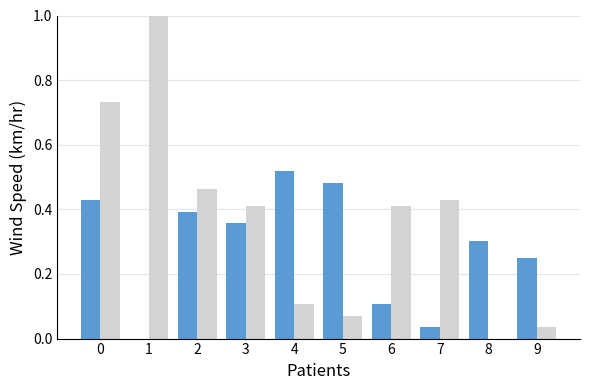

What is the total value across all series at 4?

0.6